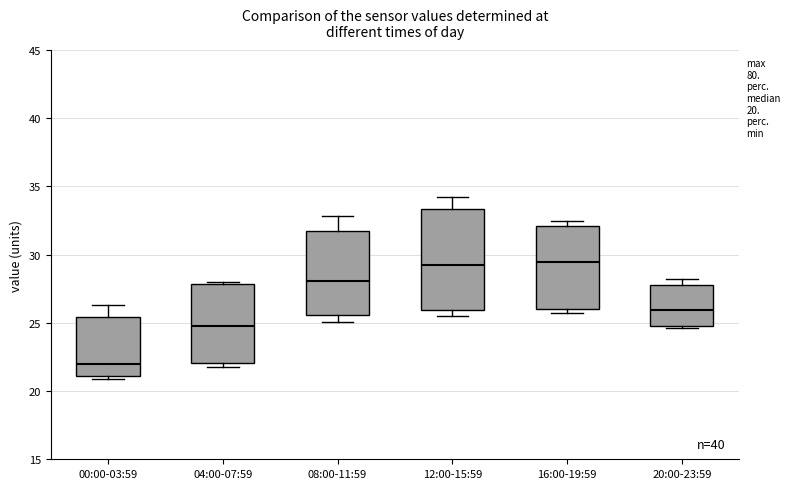

Which box is the tallest, from its lower edge to its upper edge?

12:00-15:59